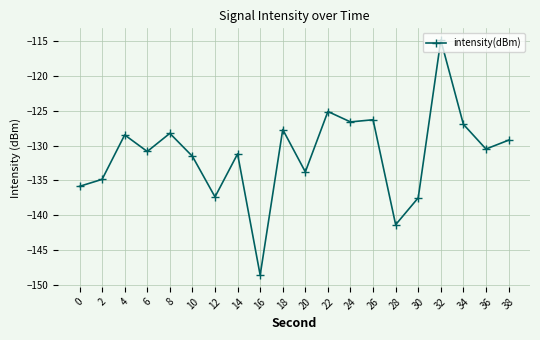

What is the difference between the maximum and second lowest values?

26.5